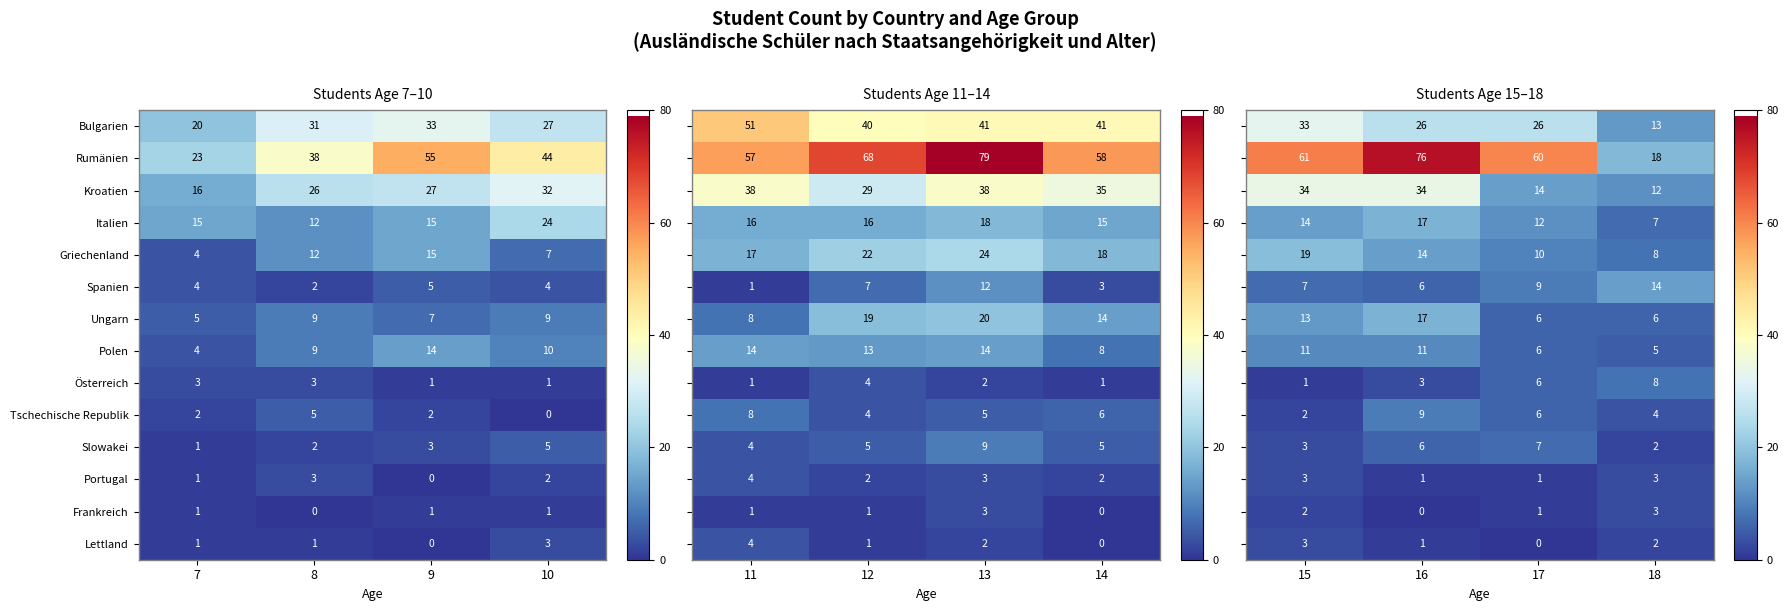

List the labels in order of Rumänien value, largest first.

9, 10, 8, 7